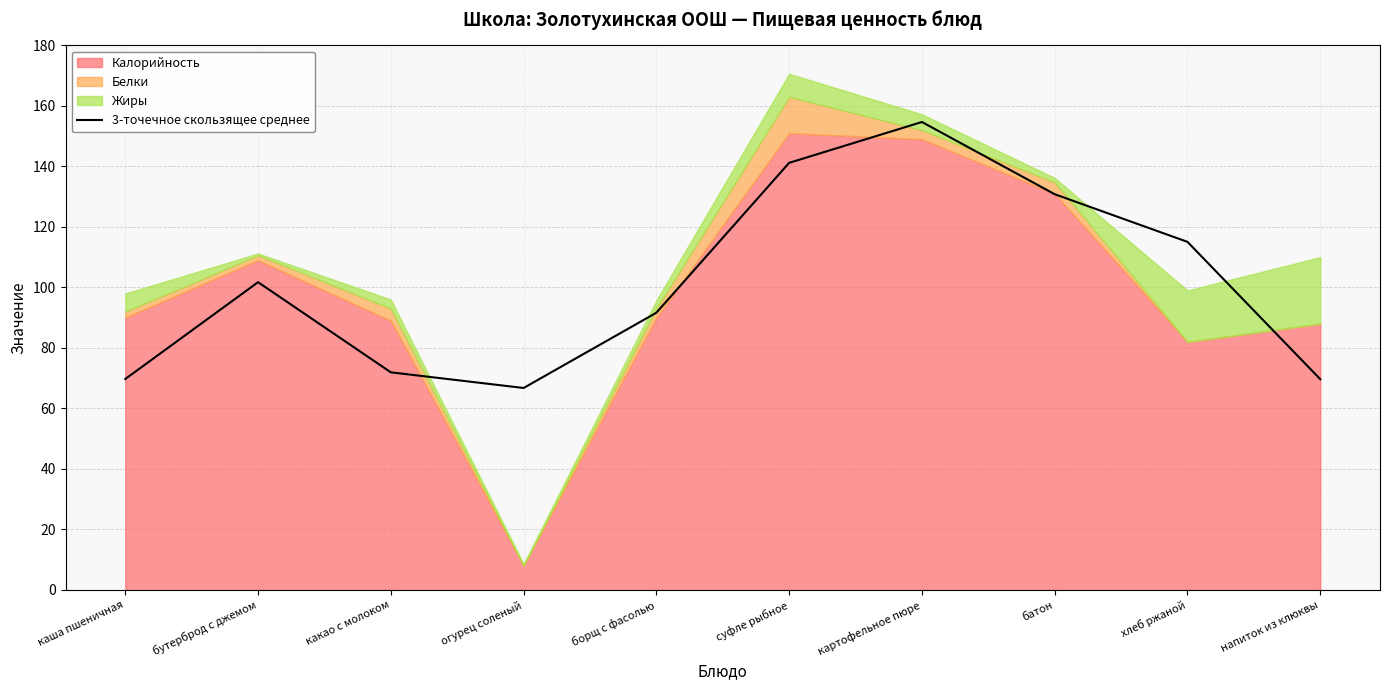

How many points are lower than both their immediate neighbors (excluding endpoints)?

1